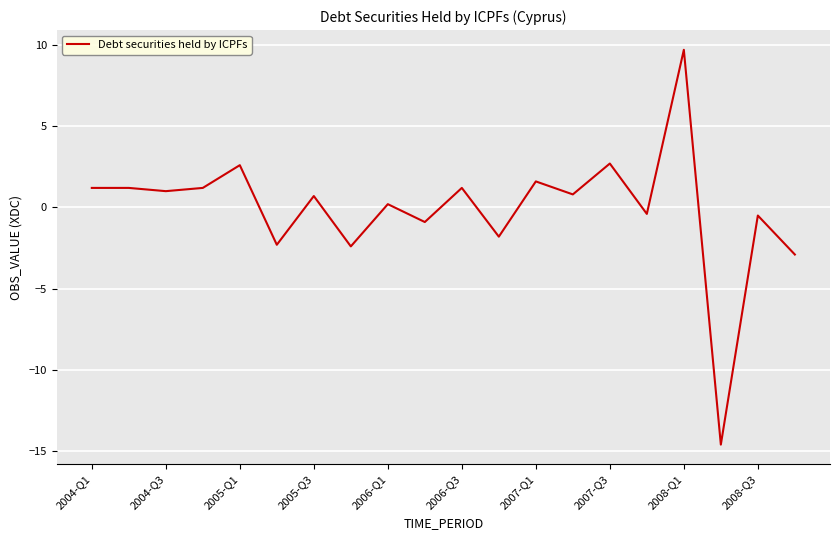

What is the smallest value displayed?

-14.6